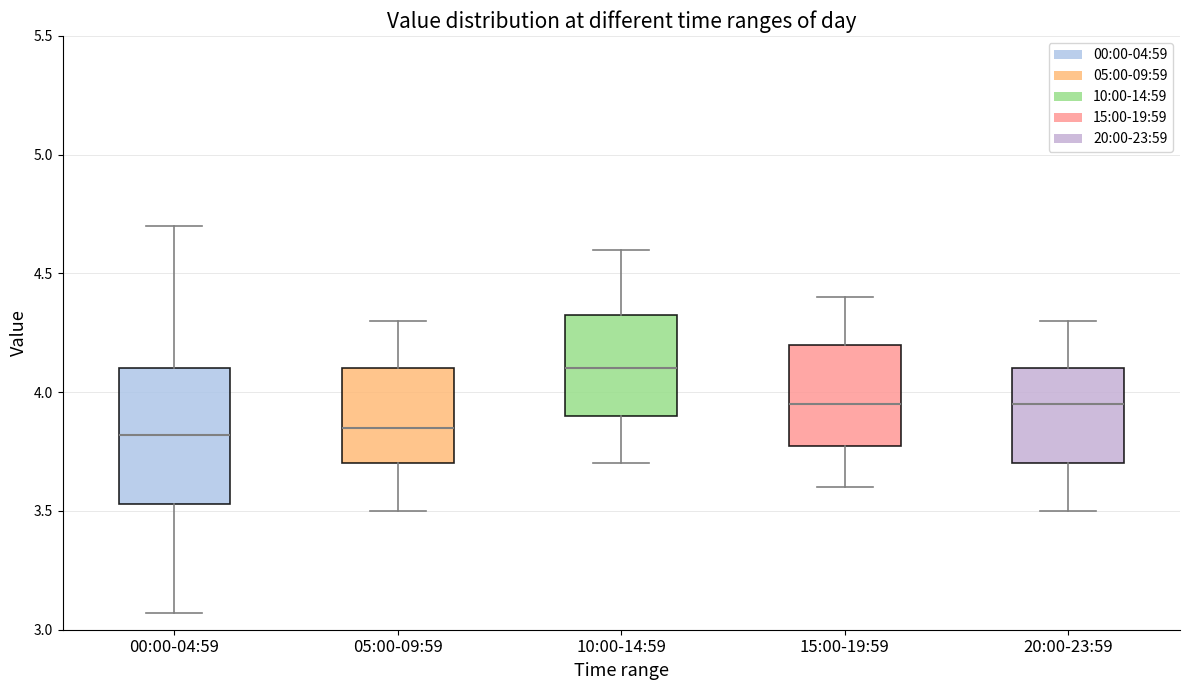

Which box is the tallest, from its lower edge to its upper edge?

00:00-04:59